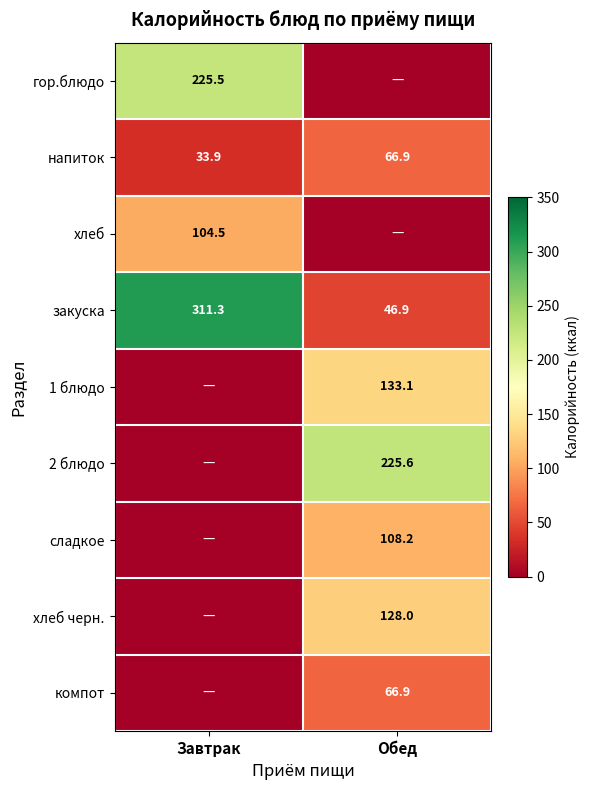

What is the sum of the напиток values at Обед and Завтрак?

100.8